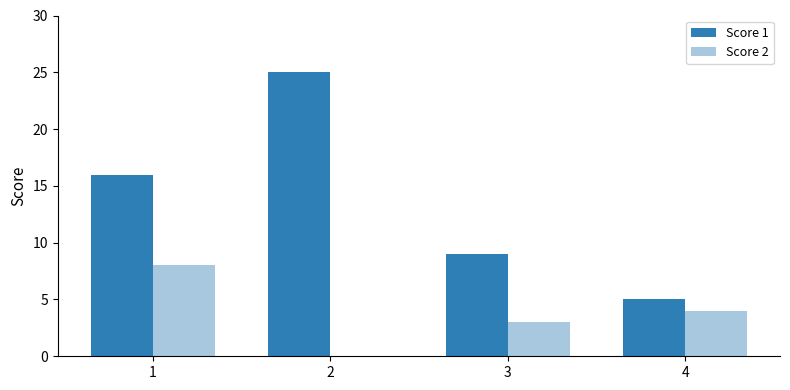

Between 1 and 3, which series saw the biggest shift?

Score 1